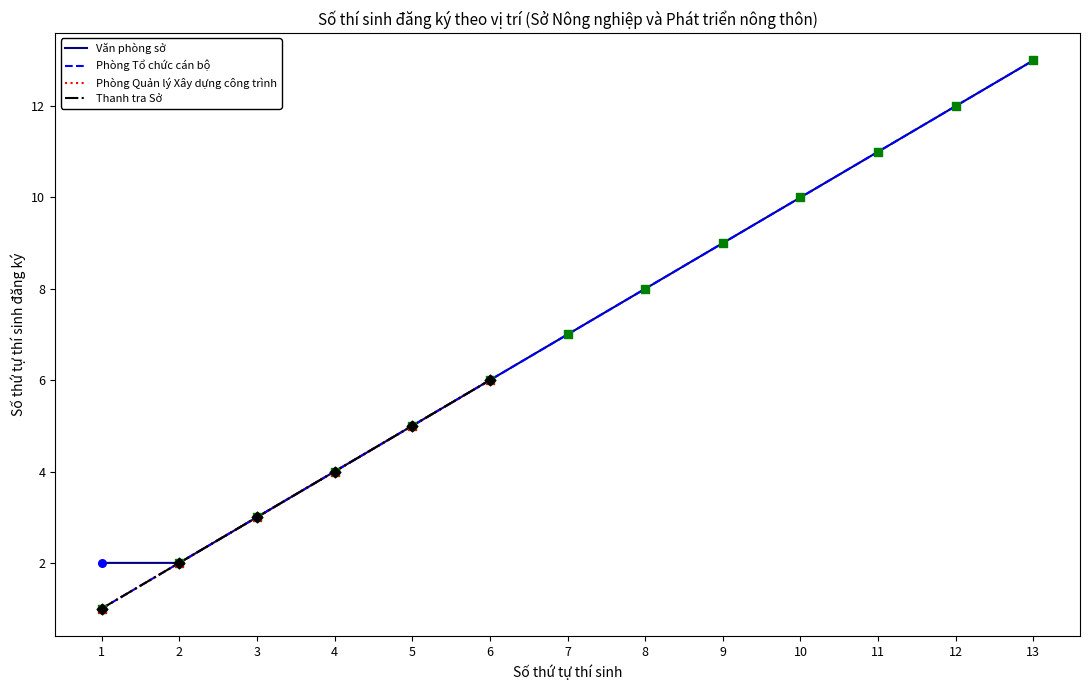

At which category is the sum across all series the highest?

13